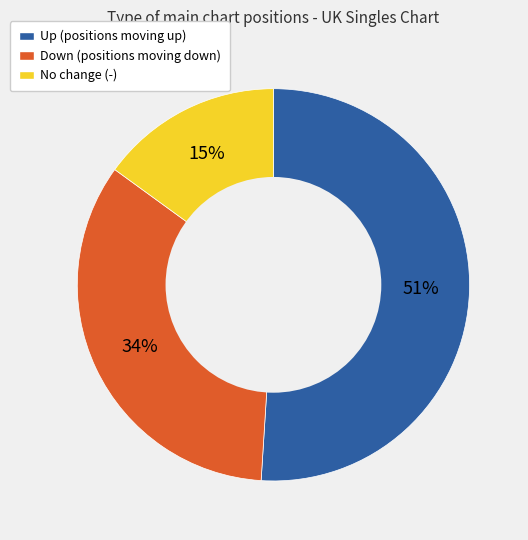

What is the smallest slice in the pie chart?

No change (-)